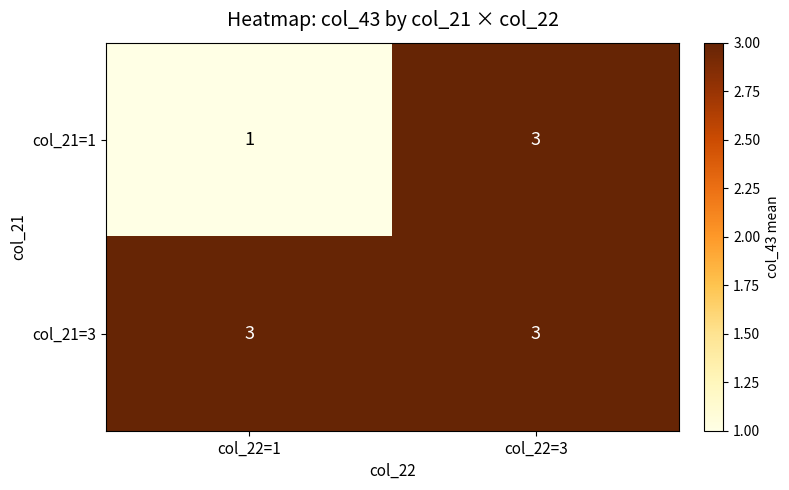

True or false: col_21=3 has a value of 4 at col_22=1.

False